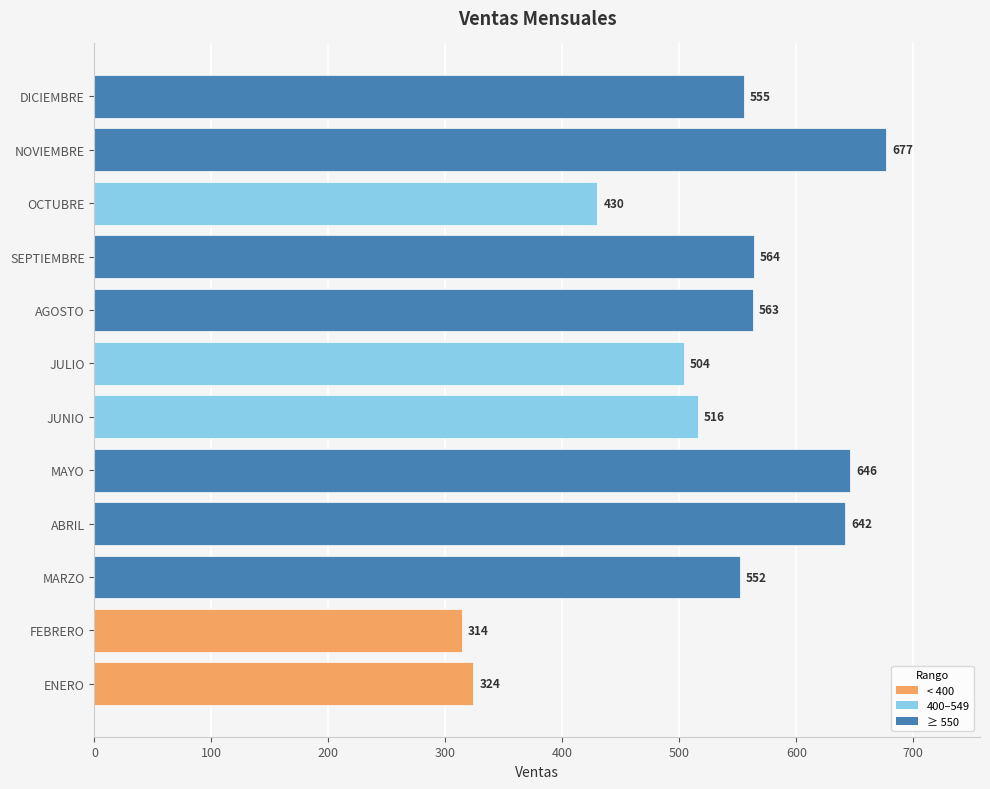

List the labels in order of value, largest first.

NOVIEMBRE, MAYO, ABRIL, SEPTIEMBRE, AGOSTO, DICIEMBRE, MARZO, JUNIO, JULIO, OCTUBRE, ENERO, FEBRERO